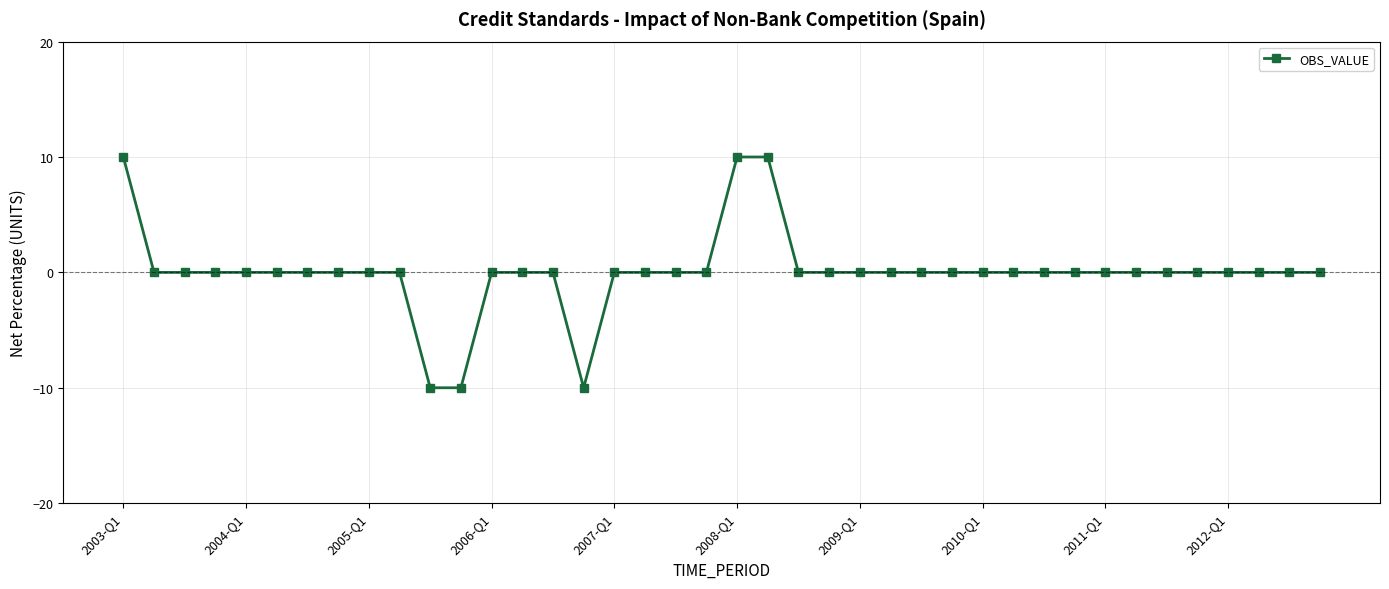

Count the number of data series in this chart.

1